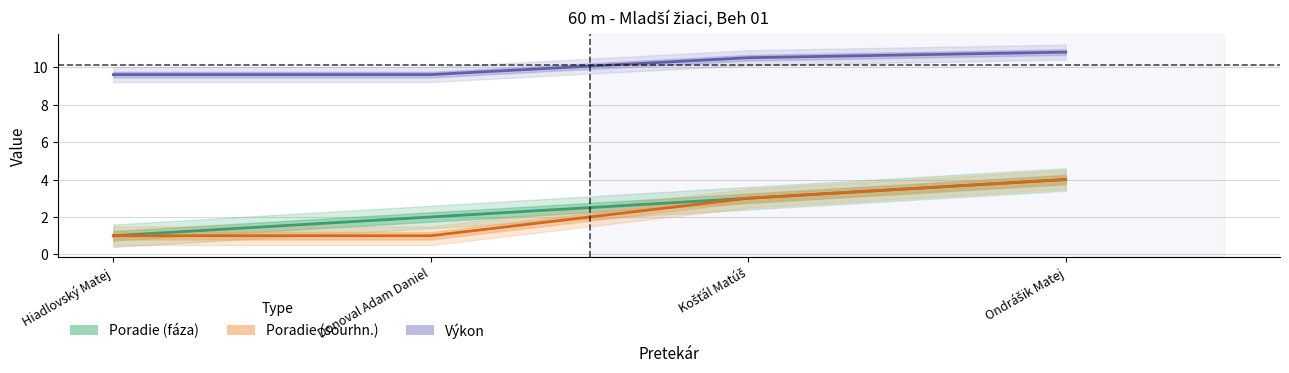

Count the Poradie (fáza) values in the range 2 to 4.

3